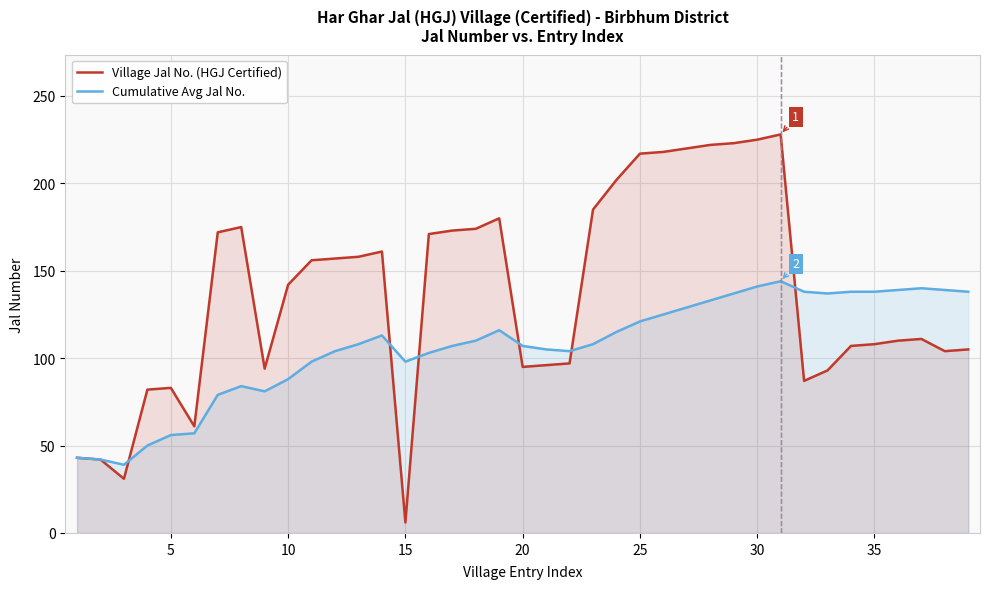

True or false: Cumulative Avg Jal No. has a value of 148 at 20.

False